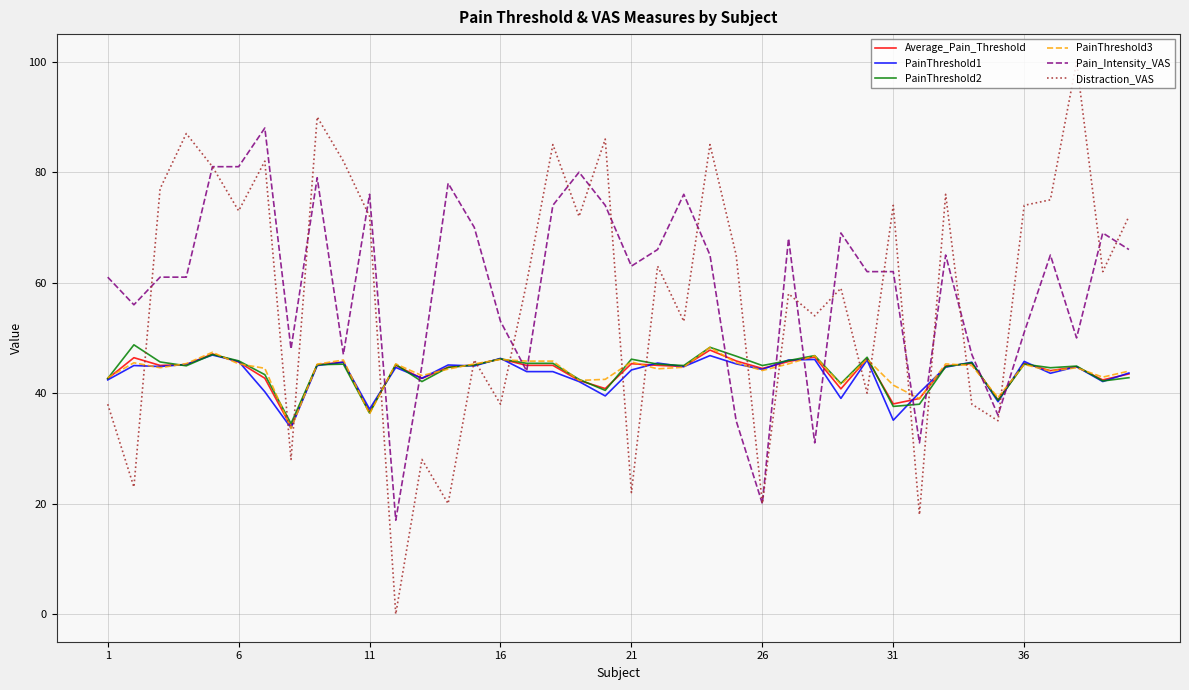

What are all the series names shown in the legend?

Average_Pain_Threshold, PainThreshold1, PainThreshold2, PainThreshold3, Pain_Intensity_VAS, Distraction_VAS